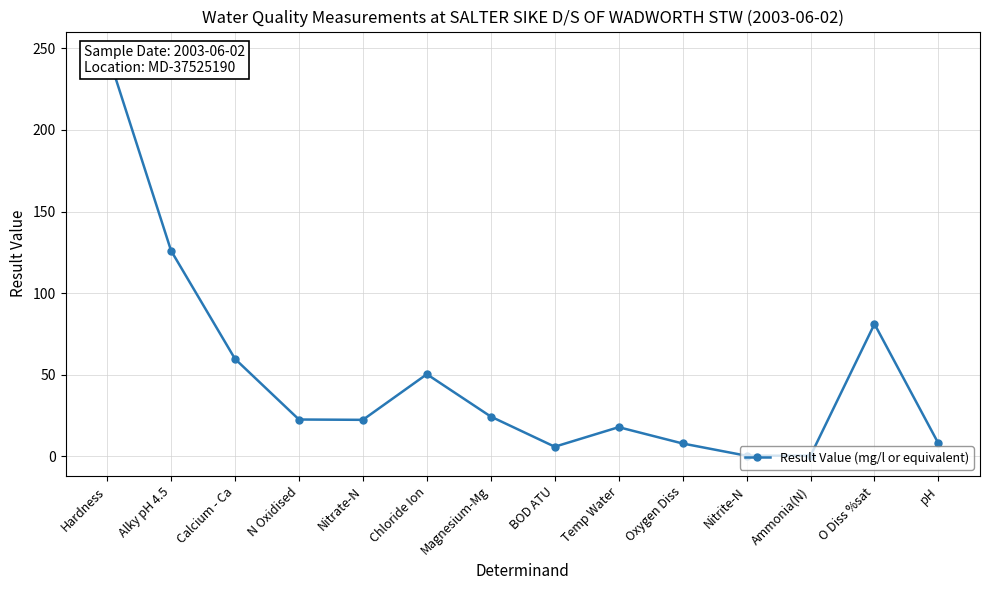

What is the difference between the values at Nitrite-N and pH?

7.5